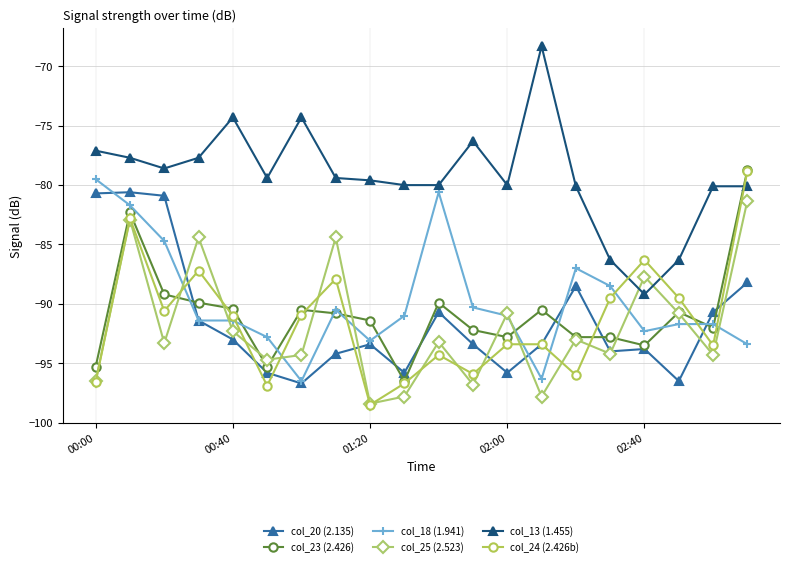

True or false: col_13 (1.455) and col_20 (2.135) intersect in this chart.

False